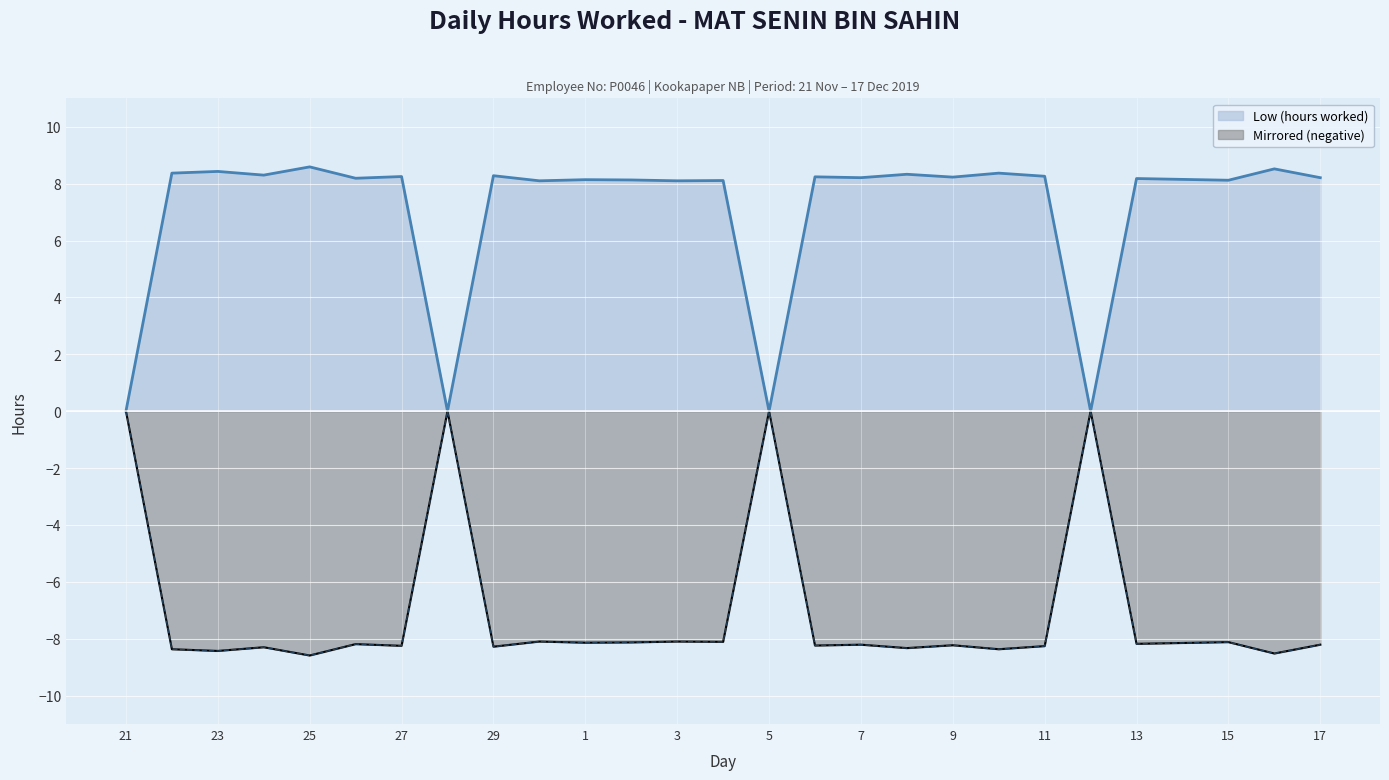

True or false: Low (hours worked) and Mirrored (negative) intersect in this chart.

False